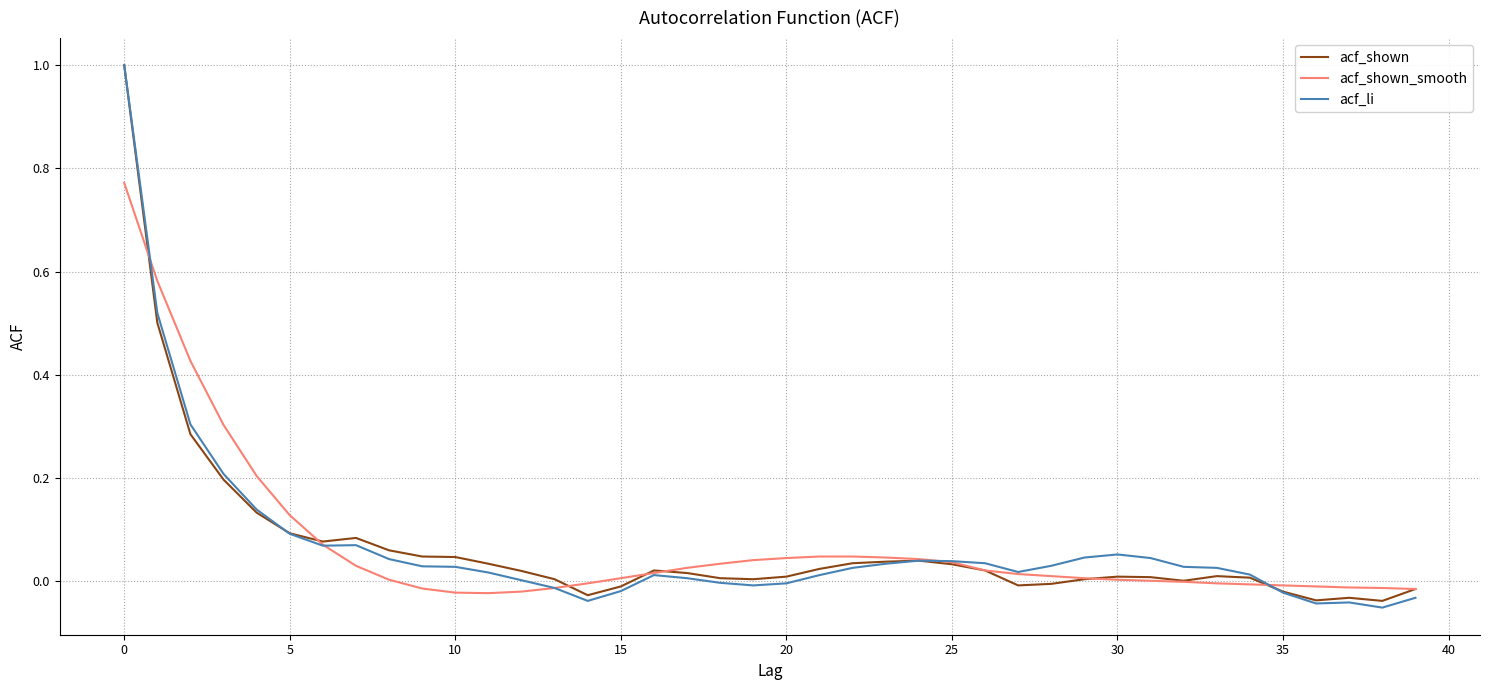

What is the highest value of the acf_shown series?

1.0